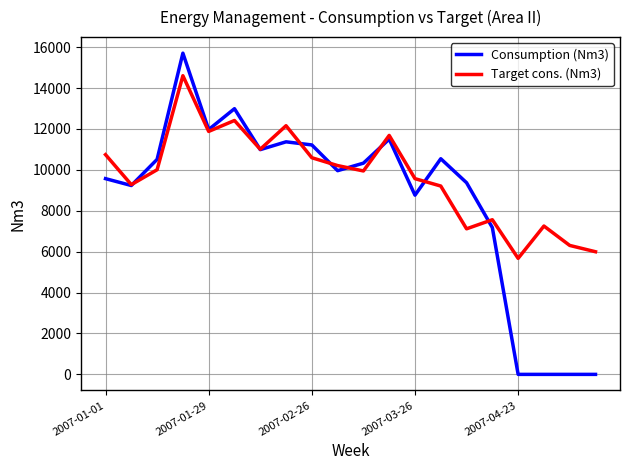

Which series has the largest total across all categories?

Target cons. (Nm3)